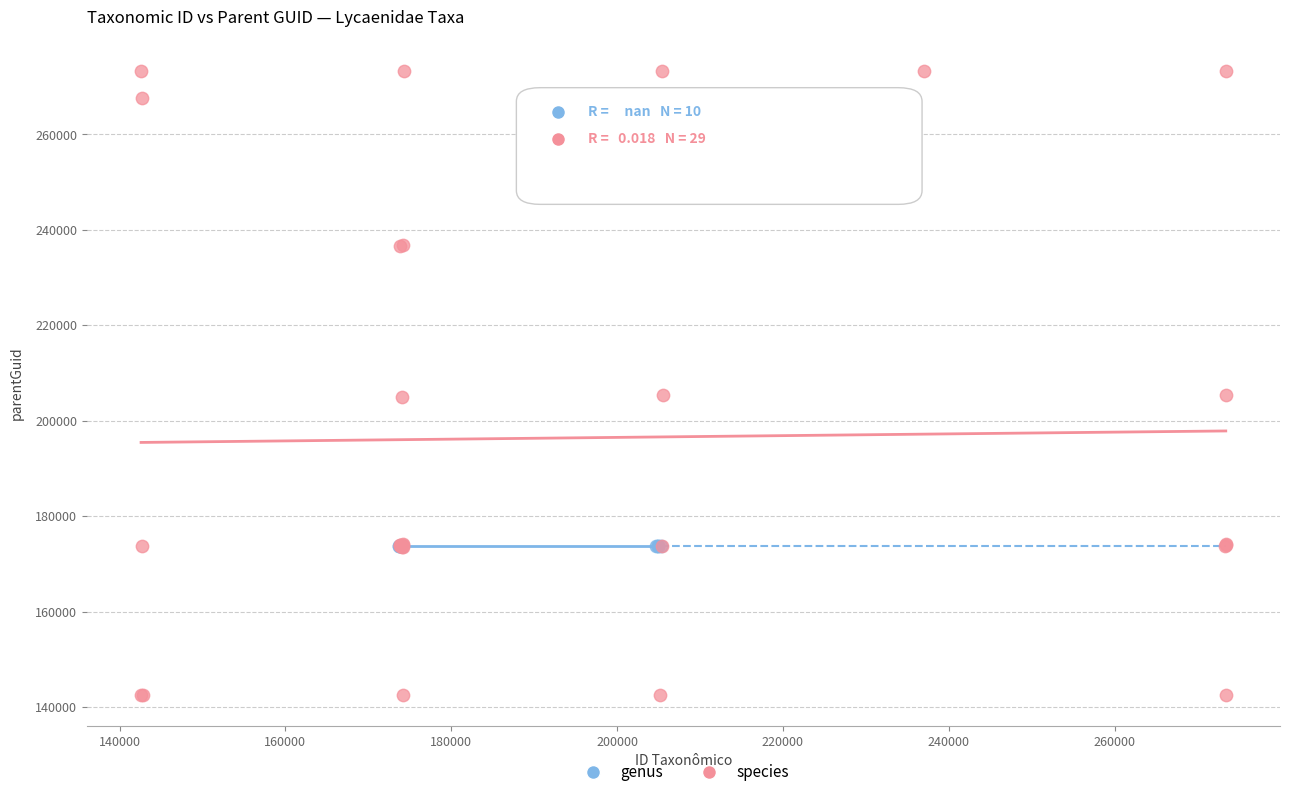

Which series reaches the maximum Y coordinate?

species